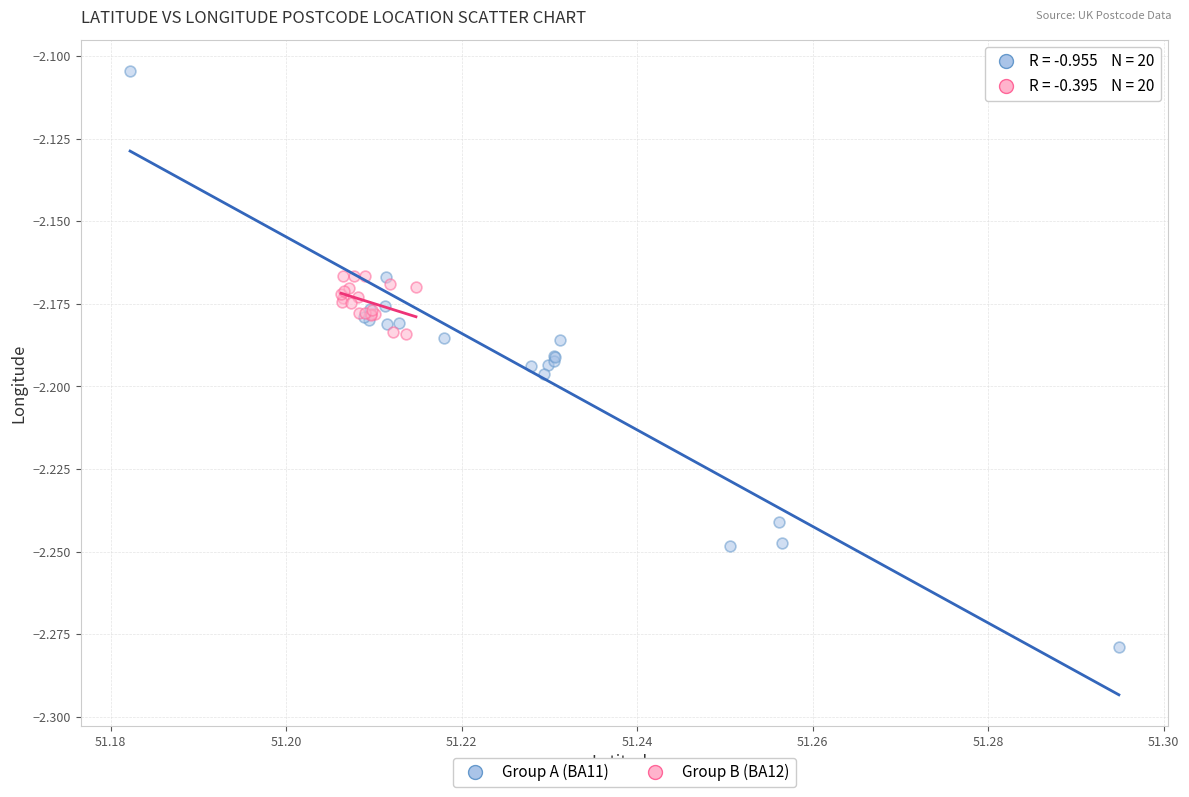

Which series reaches the maximum Y coordinate?

Group A (BA11)